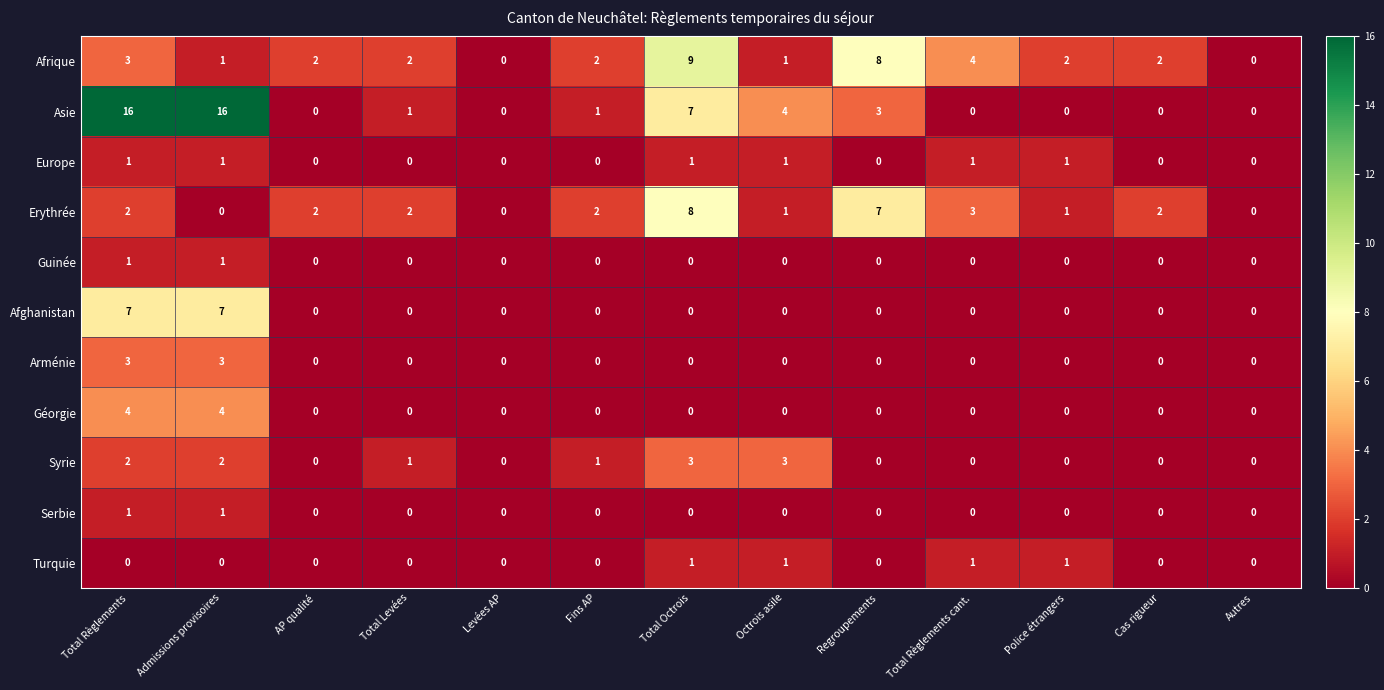

What is the sum of the Géorgie values at Total Règlements and Levées AP?

4